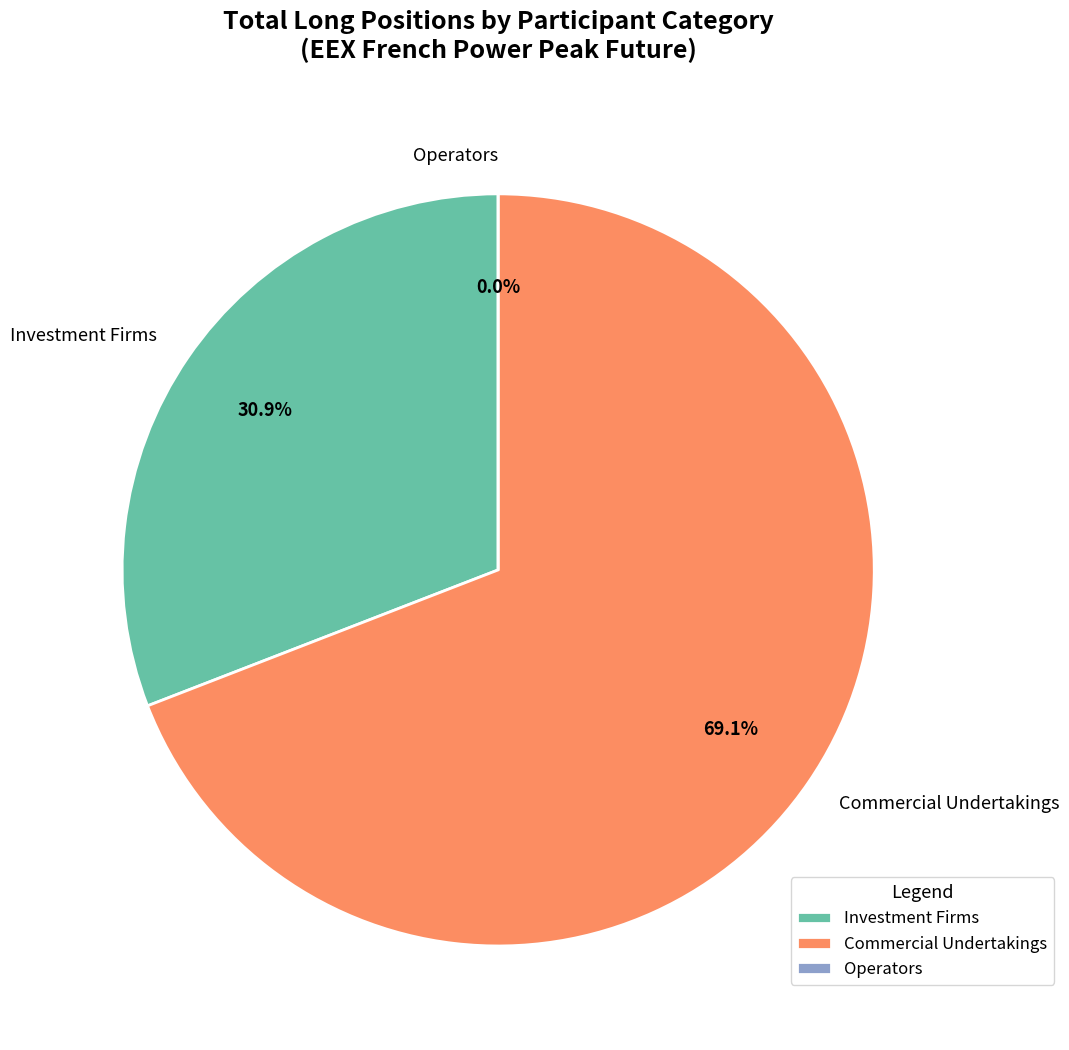

How many segments does this pie chart have?

3